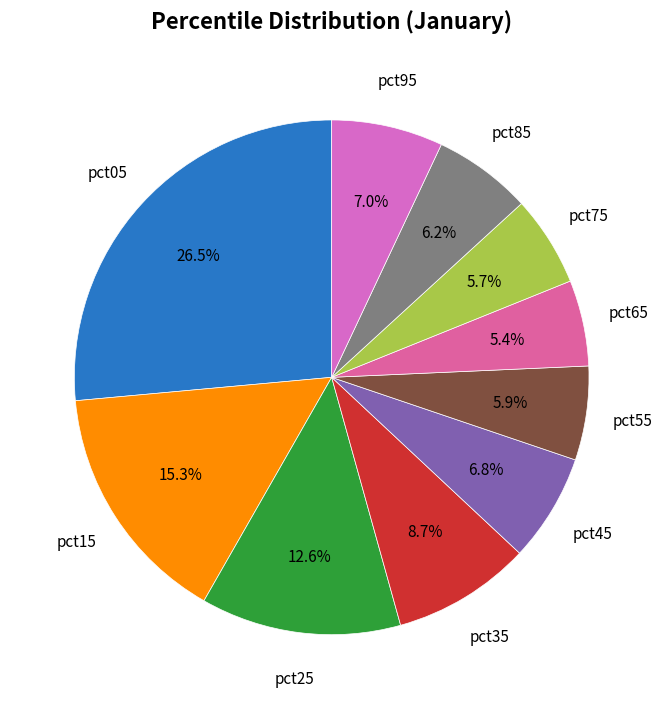

Is there any slice that represents more than half of the pie?

No